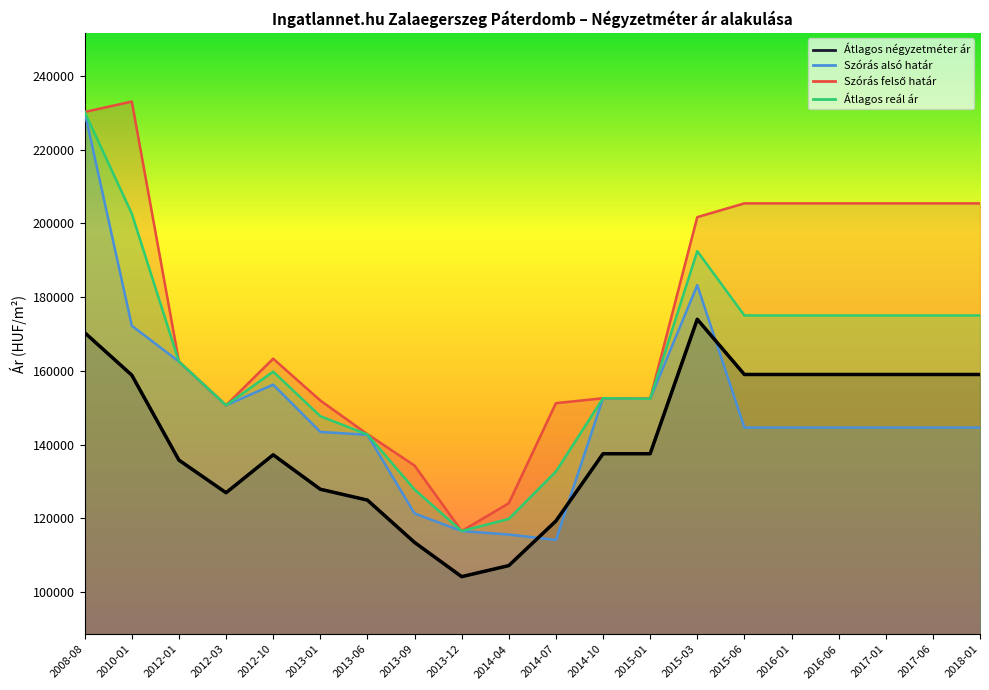

What position from the right is 2008-08?

20